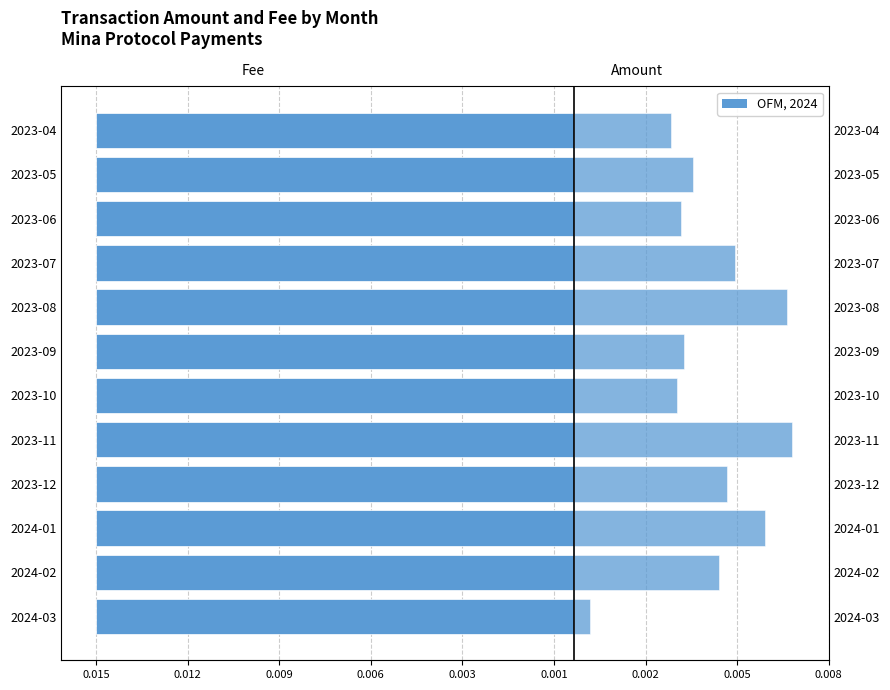

At how many categories does at least one series exceed 0?

12